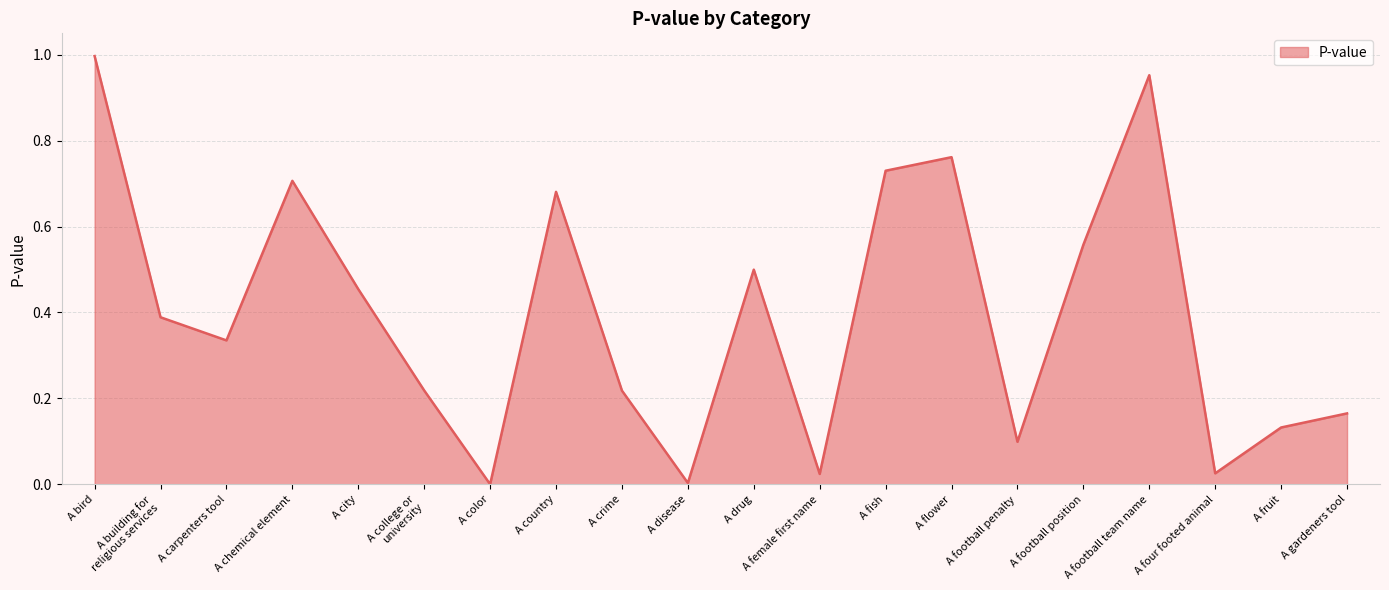

True or false: the data has more than 1 interior local peaks.

True